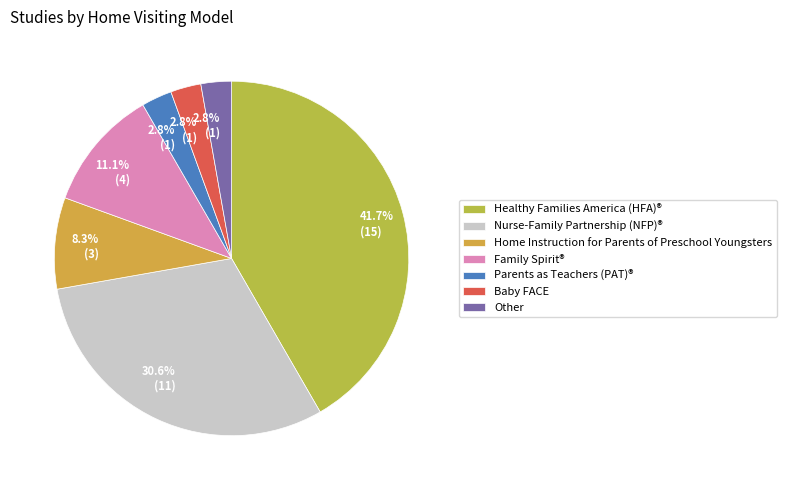

To the nearest percent, what portion does Nurse-Family Partnership (NFP)® represent?

31%